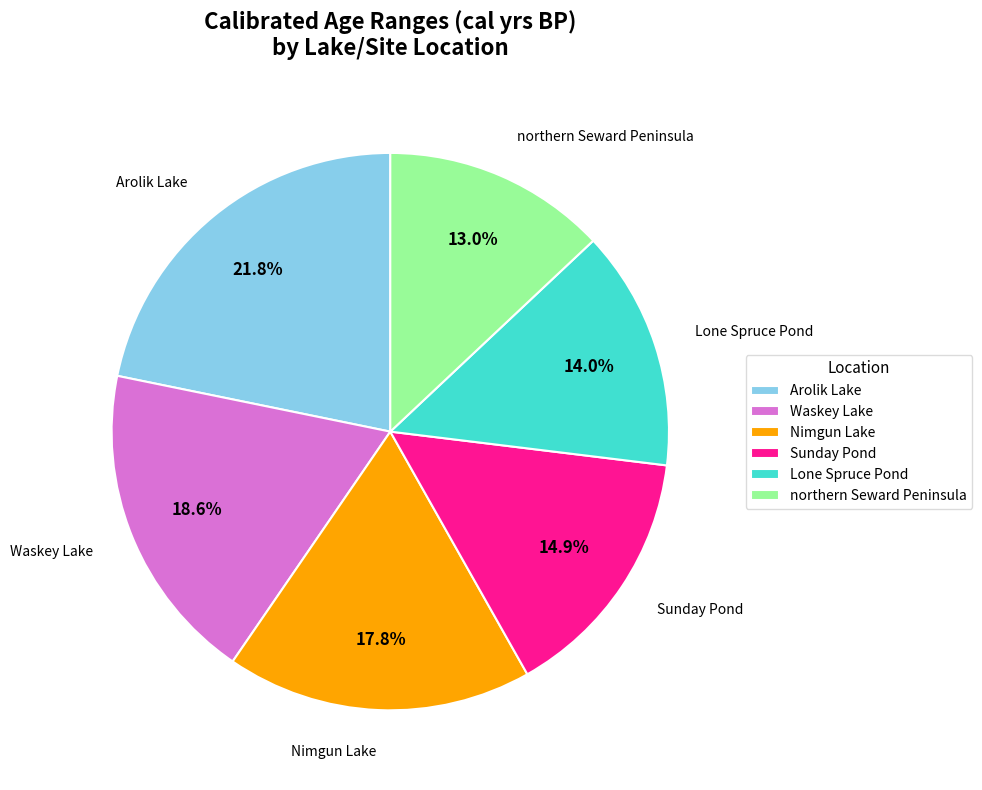

Approximately how many times larger is the value at Sunday Pond compared to Arolik Lake?

0.7